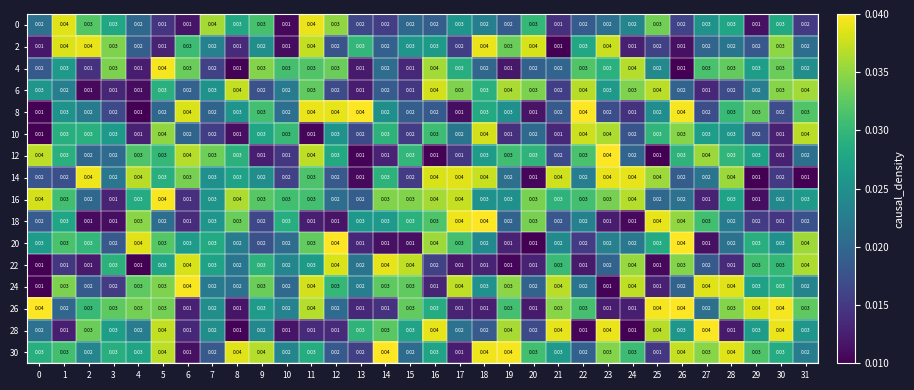

Is the value of 10 at 22 greater than the value of 18 at 29?

Yes